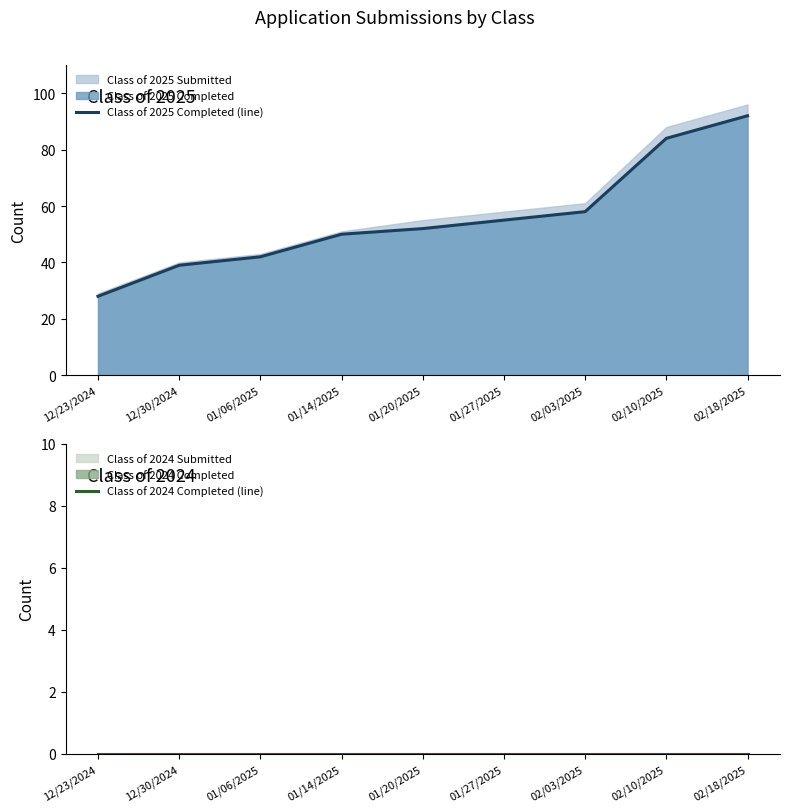

At which category is the sum across all series the highest?

02/18/2025